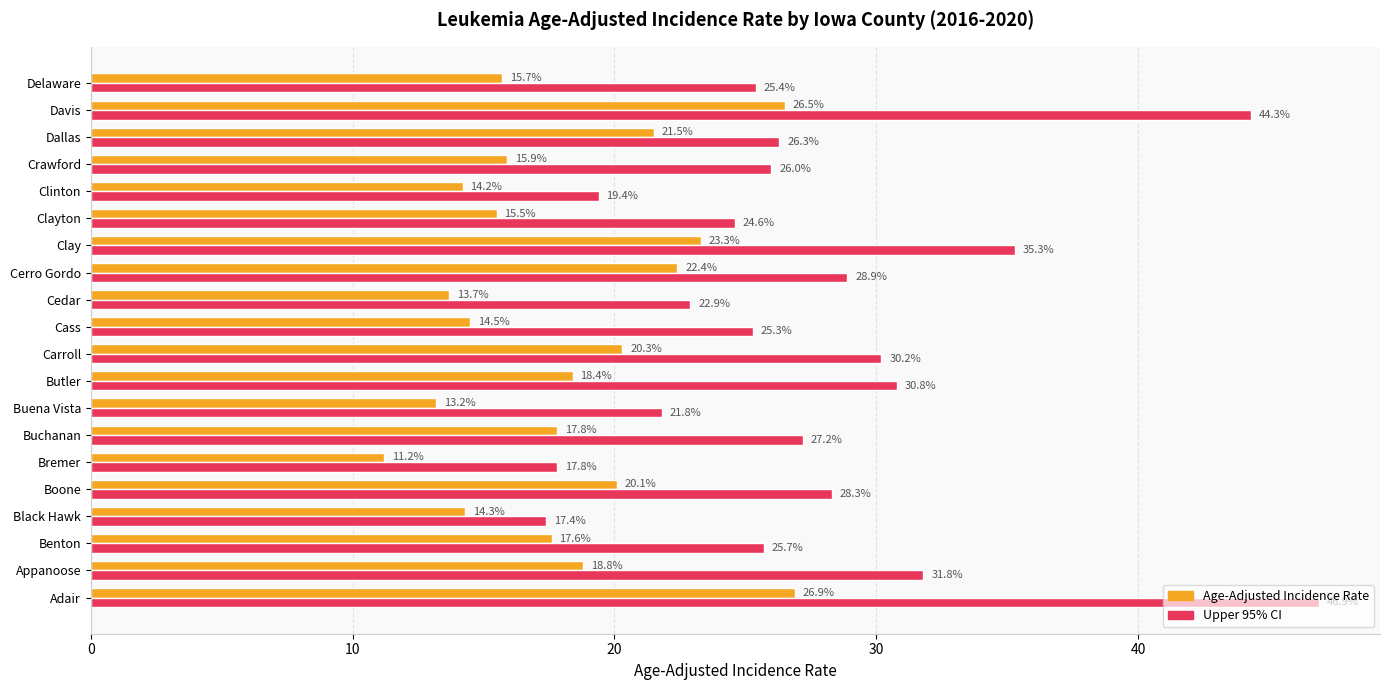

Which series changed the most between Buena Vista and Clayton?

Upper 95% CI